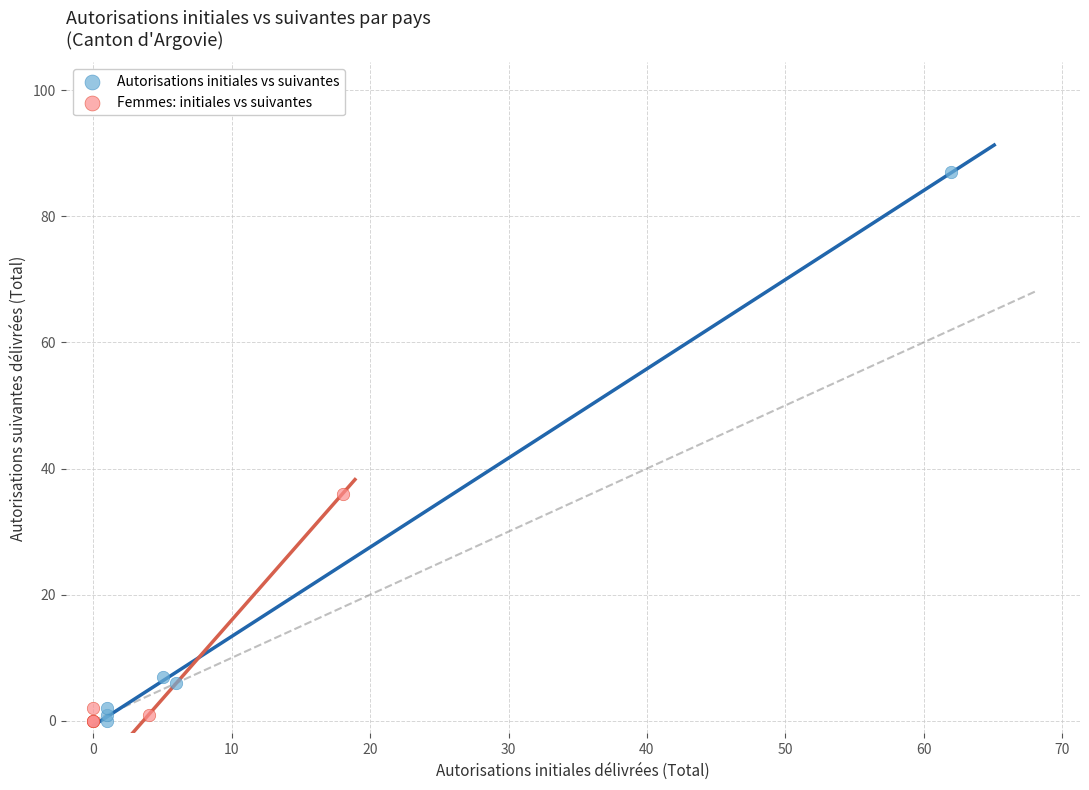

Which series has the widest spread of Y values?

Autorisations initiales vs suivantes